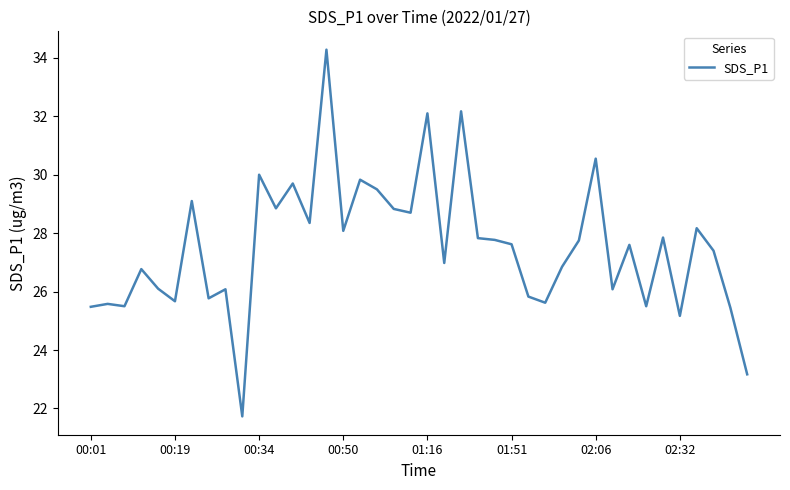

What is the maximum value shown in the chart?

34.3